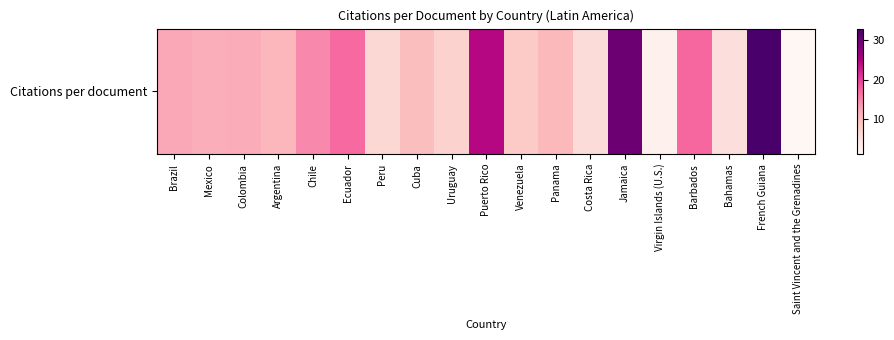

What is the difference between the maximum and minimum values?

32.0